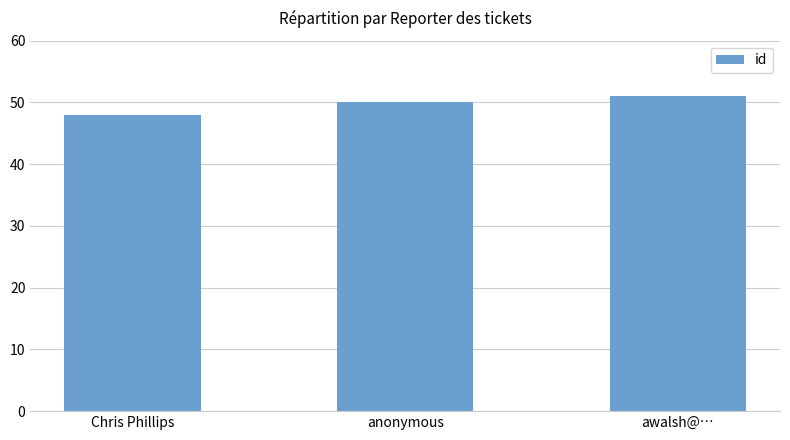

How many data points are less than 50?

1